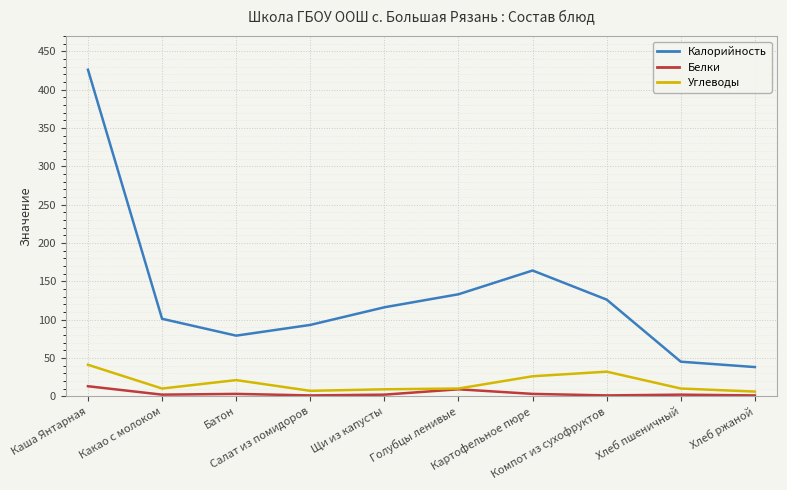

At which label does Калорийность reach its peak?

Каша Янтарная